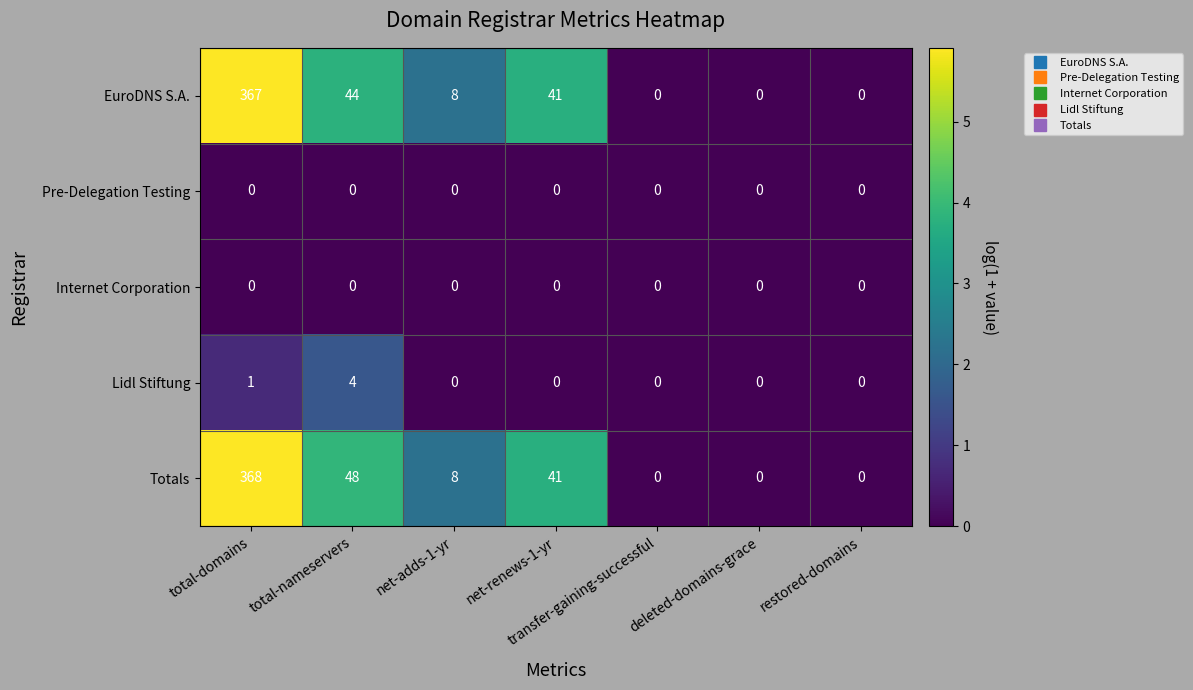

Which series has the largest total across all categories?

Totals